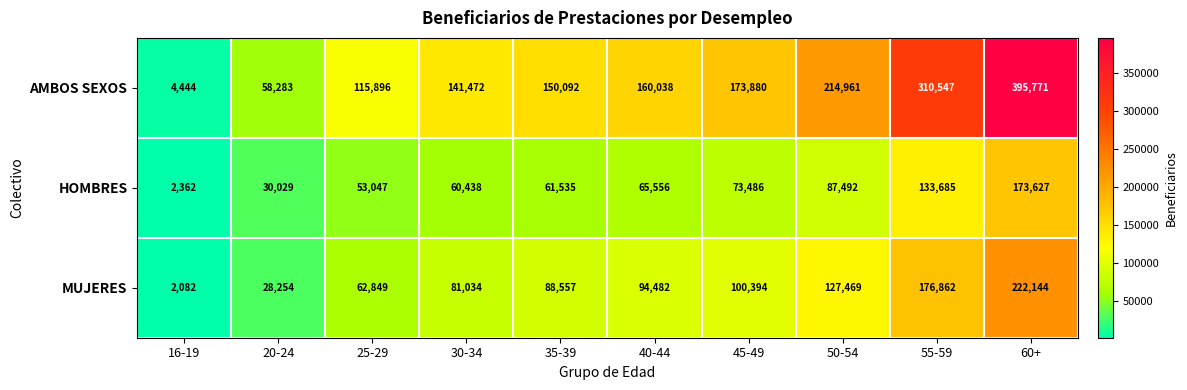

Which label corresponds to the smallest value in the chart?

16-19